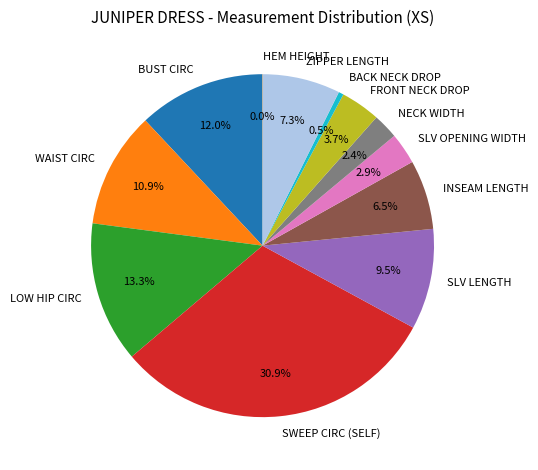

Which category has the biggest portion of the pie?

SWEEP CIRC (SELF)